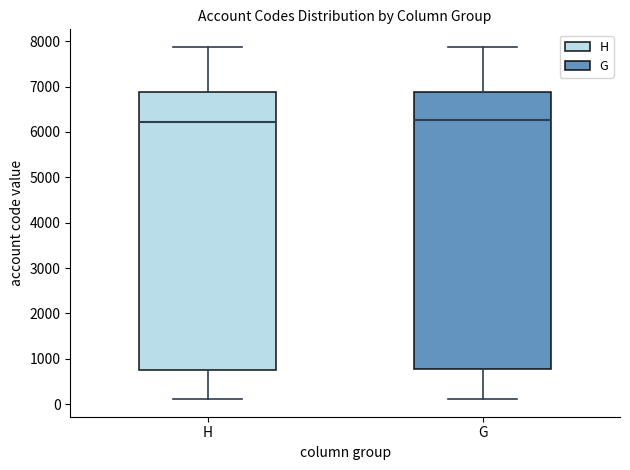

Reading left to right, transcribe this box plot: for each box, give where its median line is, the range the box spans, and where its two whiskers end, as read against the y-axis. The values are not printed on the chart, so give them approximately, as read against the axis.

H: median 6200, box 700 to 6900, whiskers 100 to 7900
G: median 6300, box 800 to 6900, whiskers 100 to 7900